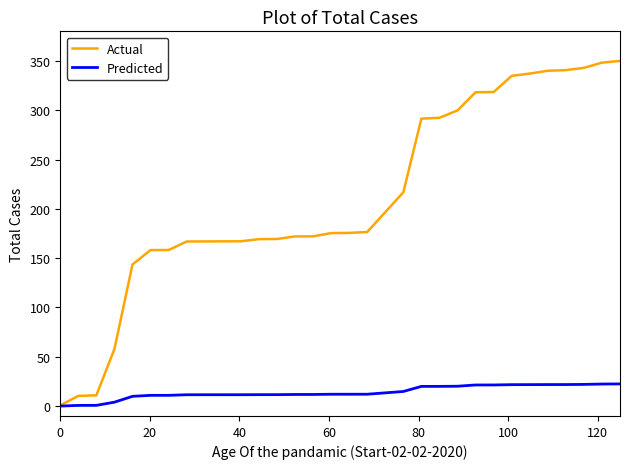

Which series has the largest range (max minus min)?

Actual